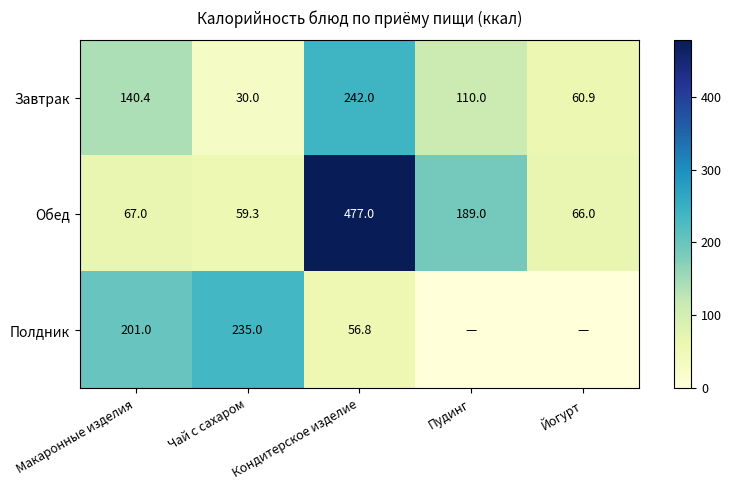

Which label corresponds to the largest value in the chart?

Кондитерское изделие